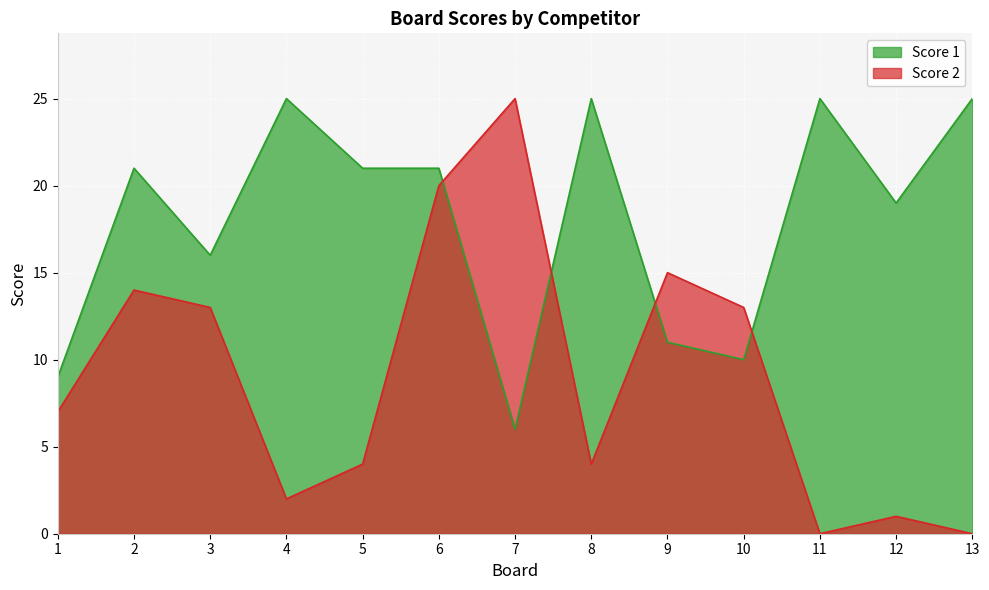

At 9, list the series in order from smallest to largest.

Score 1, Score 2